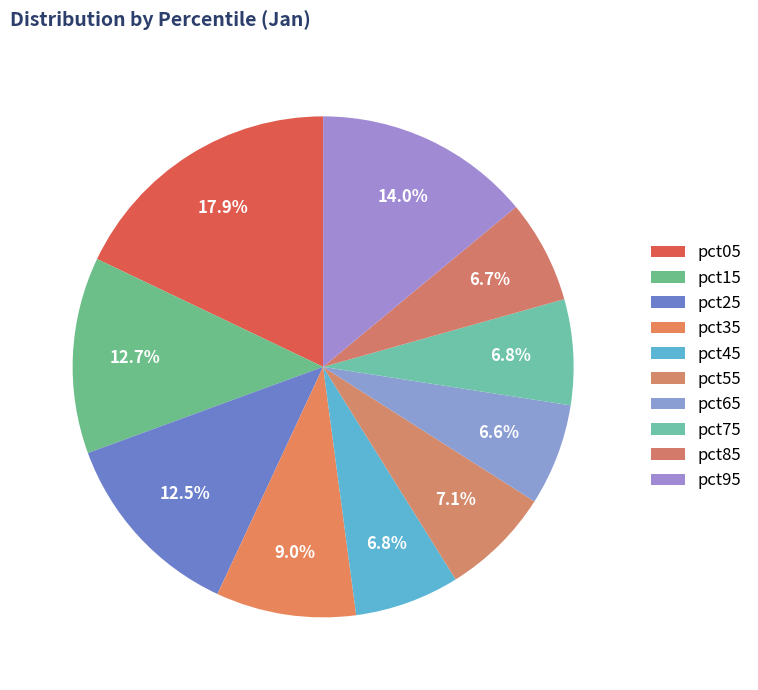

Is there a majority slice in this chart?

No